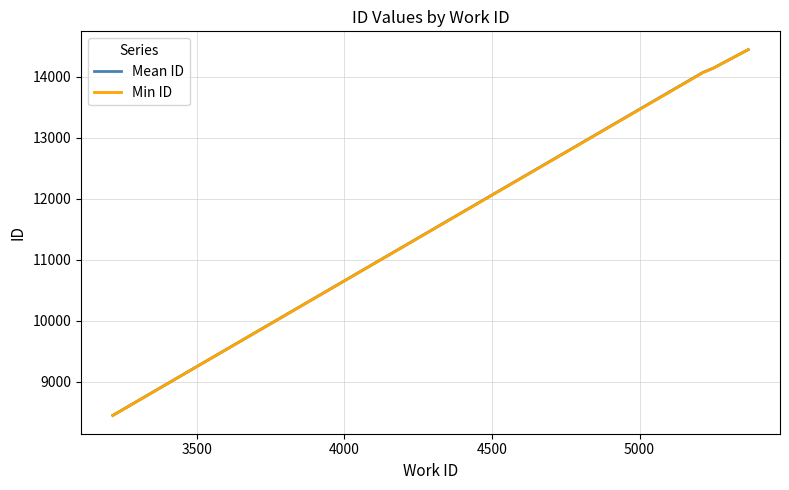

Is this an area chart (filled region under the line)?

No